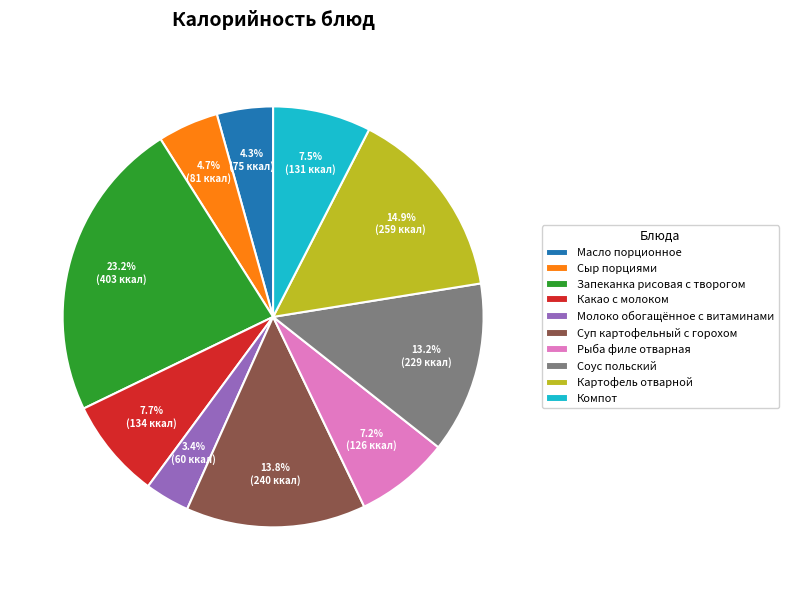

Approximately how many times larger is the value at Картофель отварной compared to Соус польский?

1.1